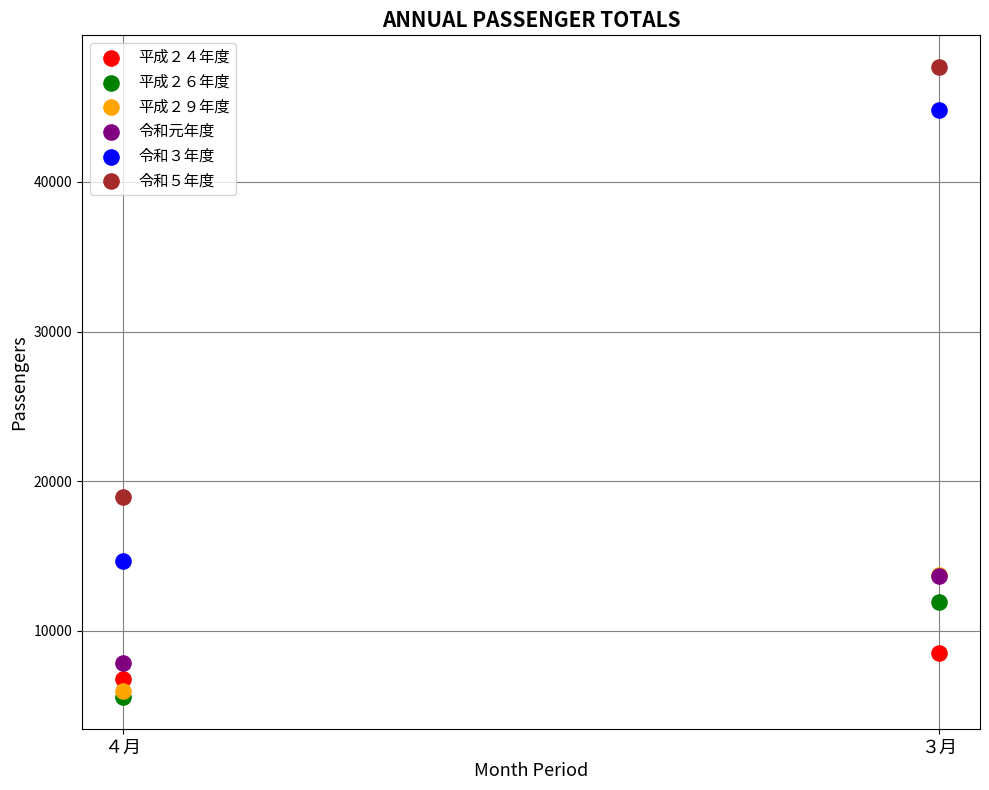

Which series reaches the minimum Y coordinate?

平成２６年度